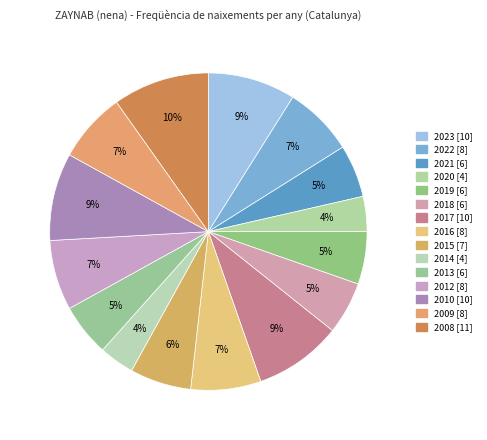

Which slice is the smallest?

2020